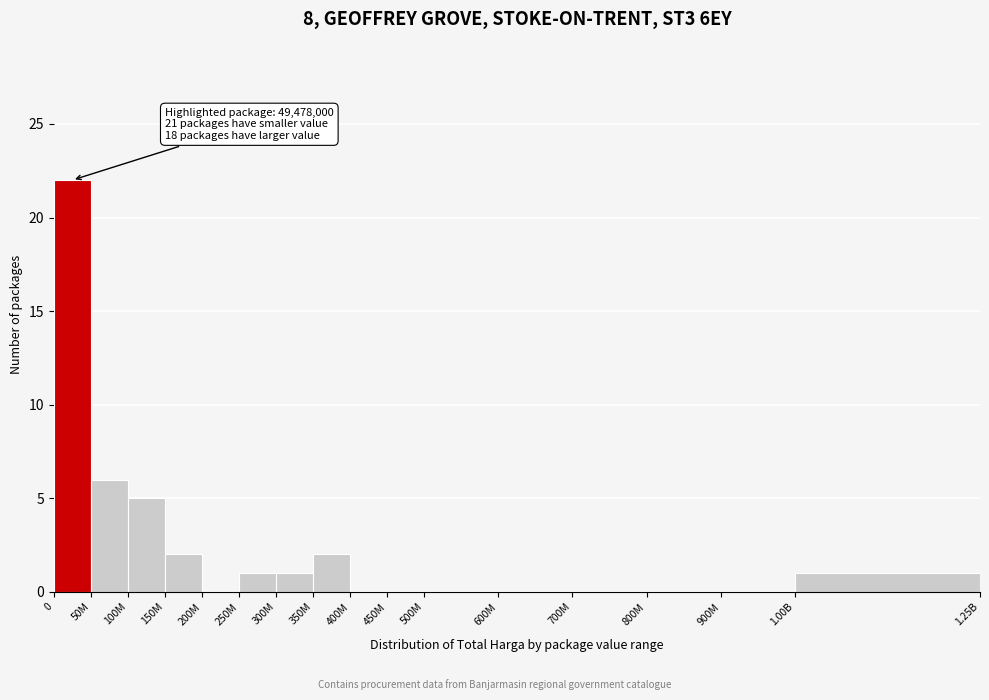

Reading right to left, extract all data points from this chart.

1.00B=1	900M=0	800M=0	700M=0	600M=0	500M=0	450M=0	400M=0	350M=2	300M=1	250M=1	200M=0	150M=2	100M=5	50M=6	0=22